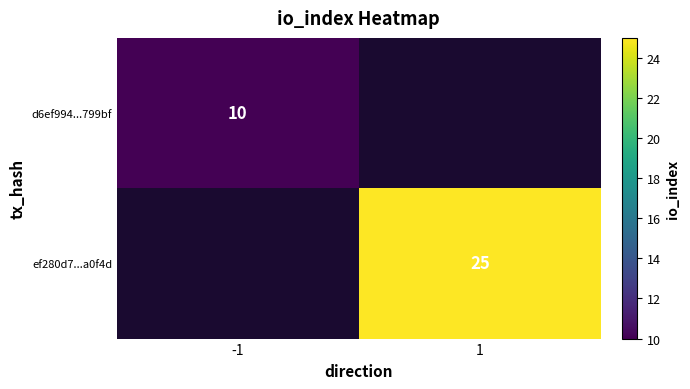

The value of ef280d7...a0f4d at 1 is 17. True or false?

False